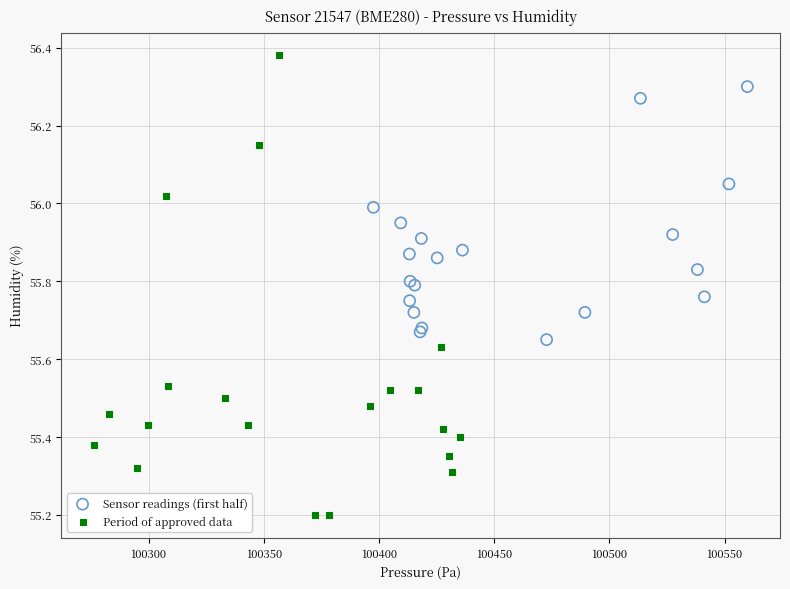

What are all the series names shown in the legend?

Sensor readings (first half), Period of approved data